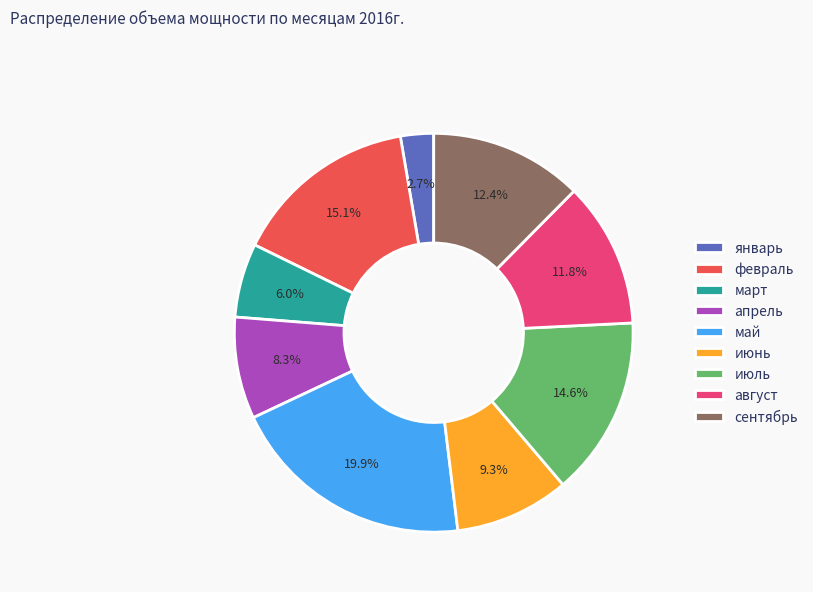

Does август account for over 50% of the chart?

No